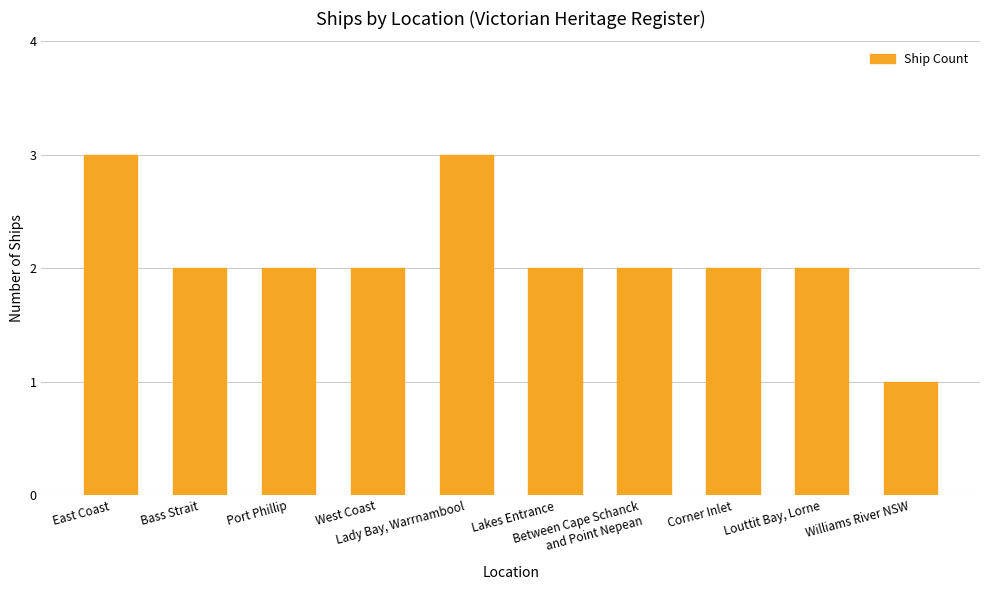

What is the value of the 6th bar from the left?

2